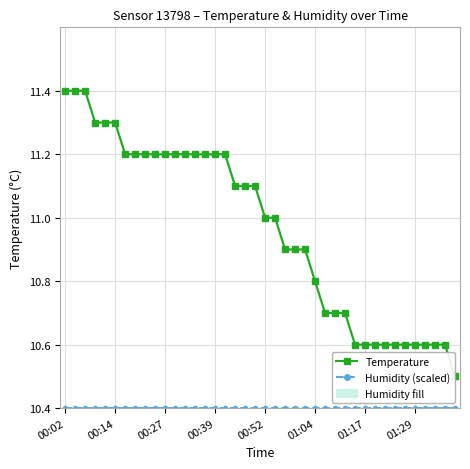

What is the minimum value shown in the chart?

10.4